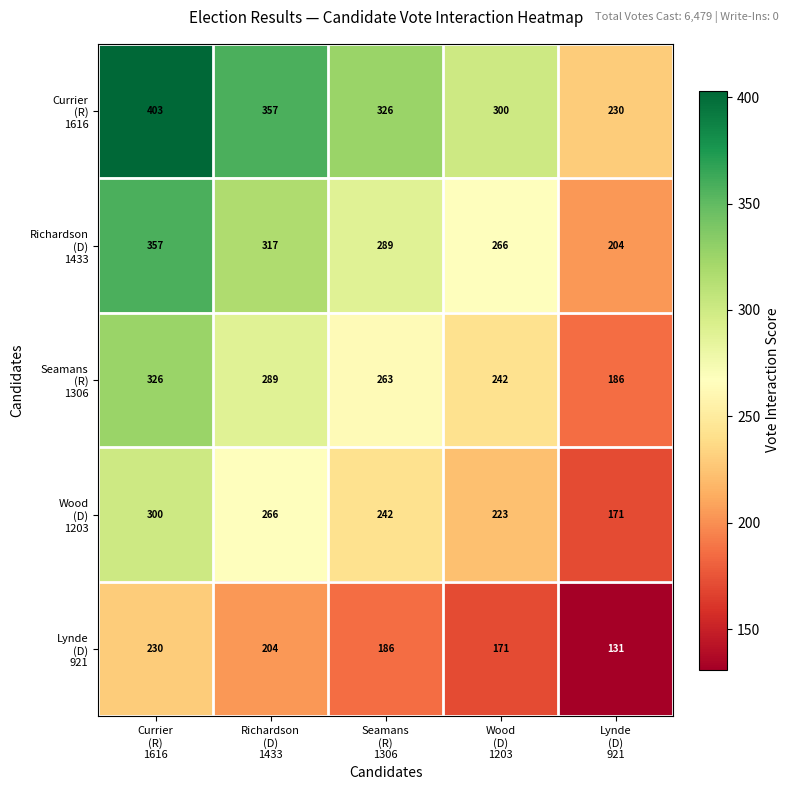

At how many categories does at least one series exceed 316?

3